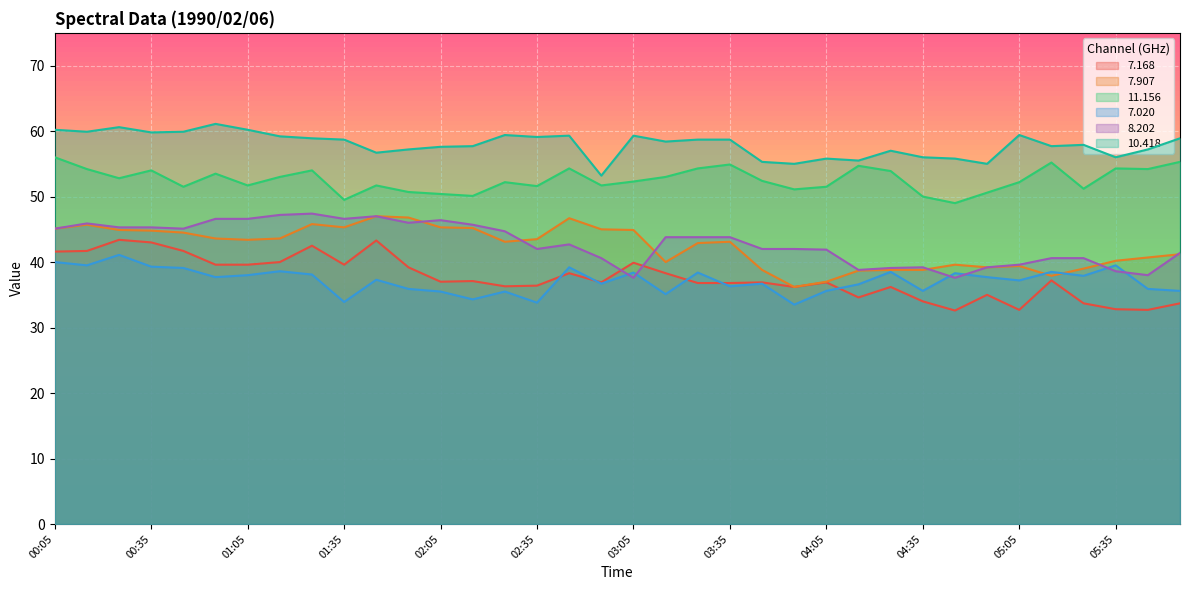

What is the approximate value of 8.202 at 05:45?

38.0